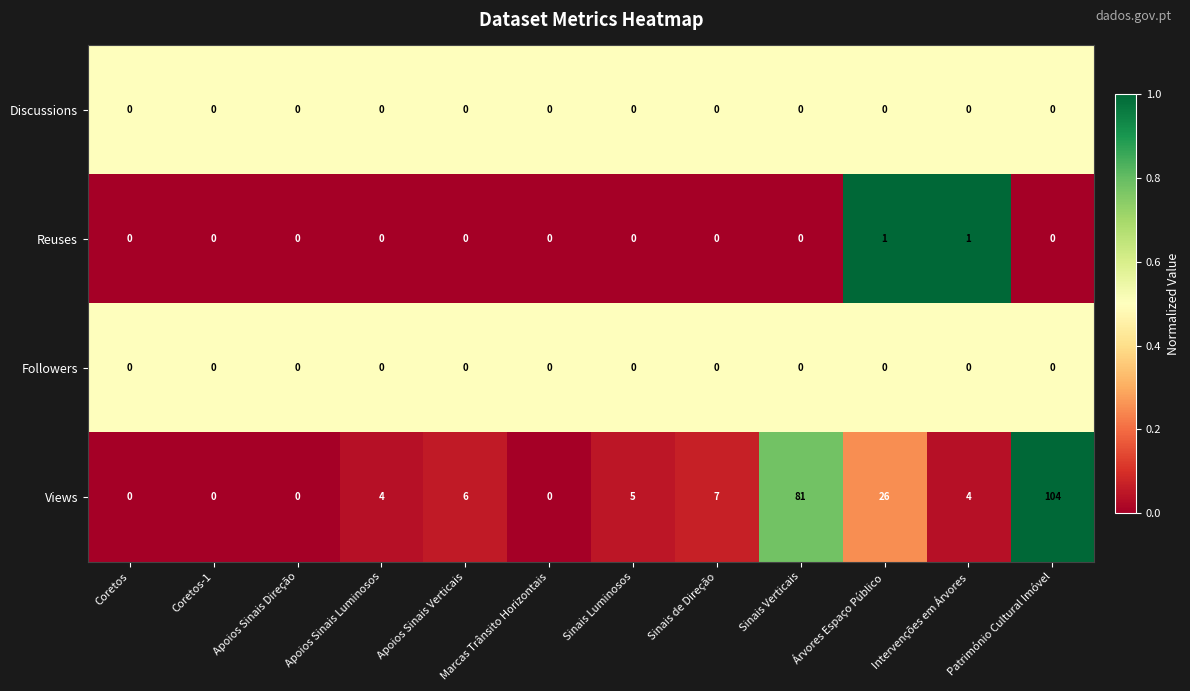

Between Coretos and Sinais Luminosos, which series saw the biggest shift?

Views